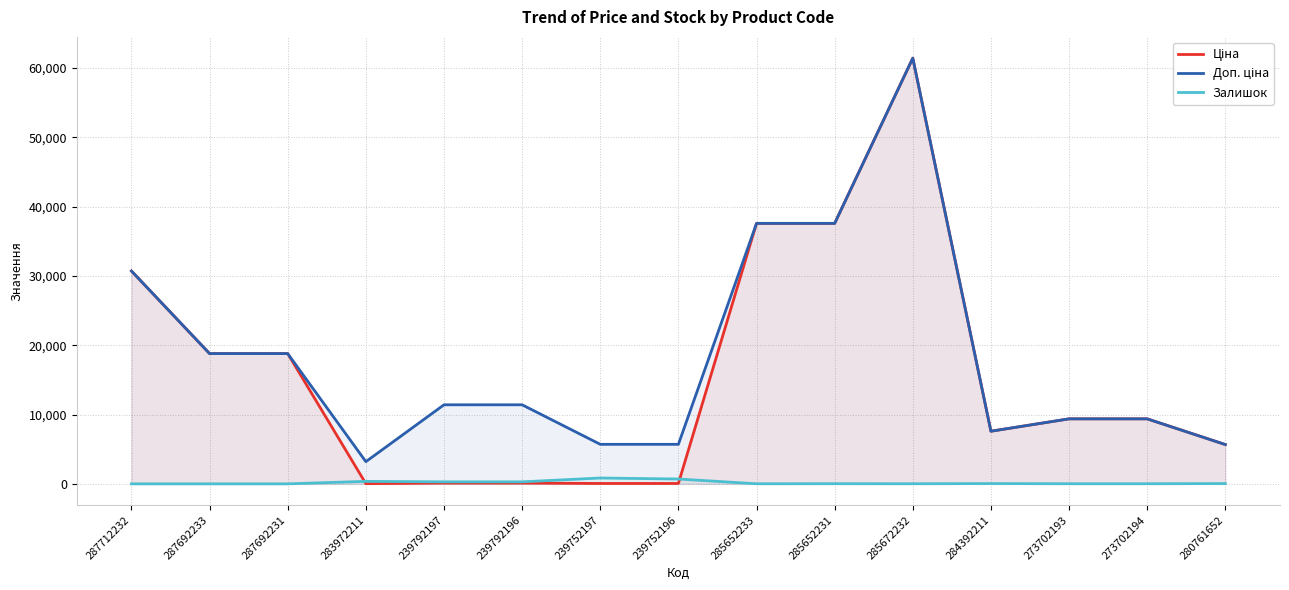

At 273702194, list the series in order from smallest to largest.

Залишок, Ціна, Доп. ціна